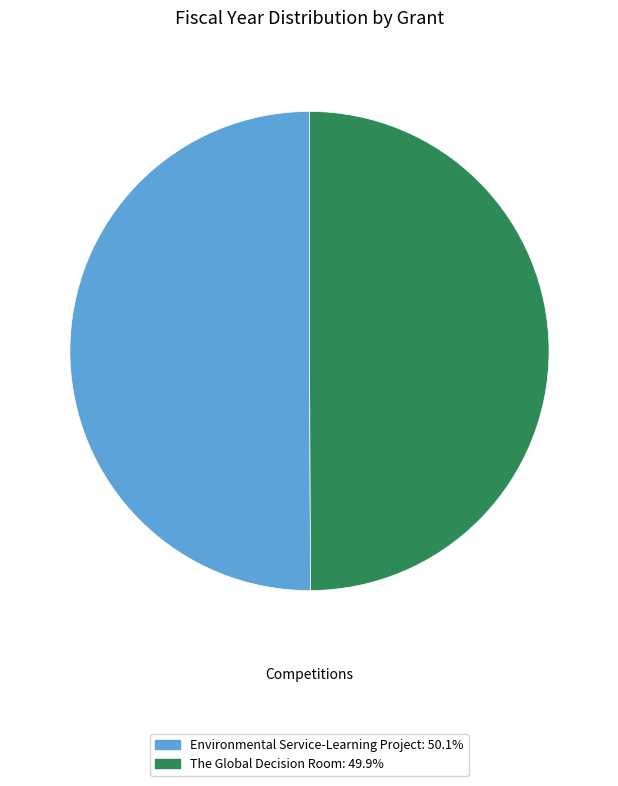

How many slices are in this pie chart?

2